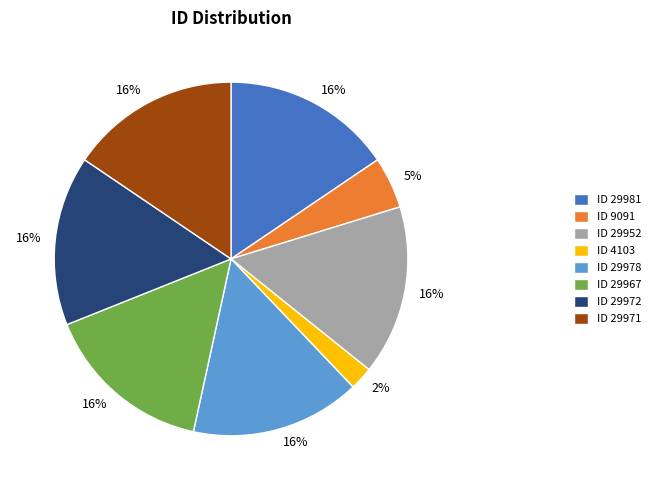

Is there a majority slice in this chart?

No